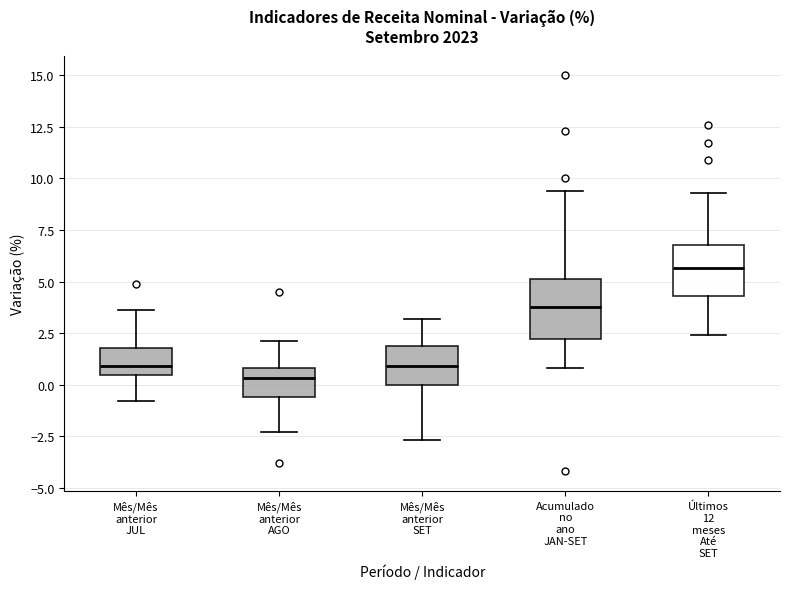

Reading left to right, read every box against the y-axis: the position of its median line, the range the box covers, and the ends of its whiskers. The values are not printed on the chart, so give them approximately, as read against the axis.

Mês/Mês anterior JUL: median 1.0, box 0.5 to 2.0, whiskers -1.0 to 3.5
Mês/Mês anterior AGO: median 0.5, box -0.5 to 1.0, whiskers -2.5 to 2.0
Mês/Mês anterior SET: median 1.0, box 0.0 to 2.0, whiskers -2.5 to 3.0
Acumulado no ano JAN-SET: median 4.0, box 2.0 to 5.0, whiskers 1.0 to 9.5
Últimos 12 meses Até SET: median 5.5, box 4.5 to 7.0, whiskers 2.5 to 9.5